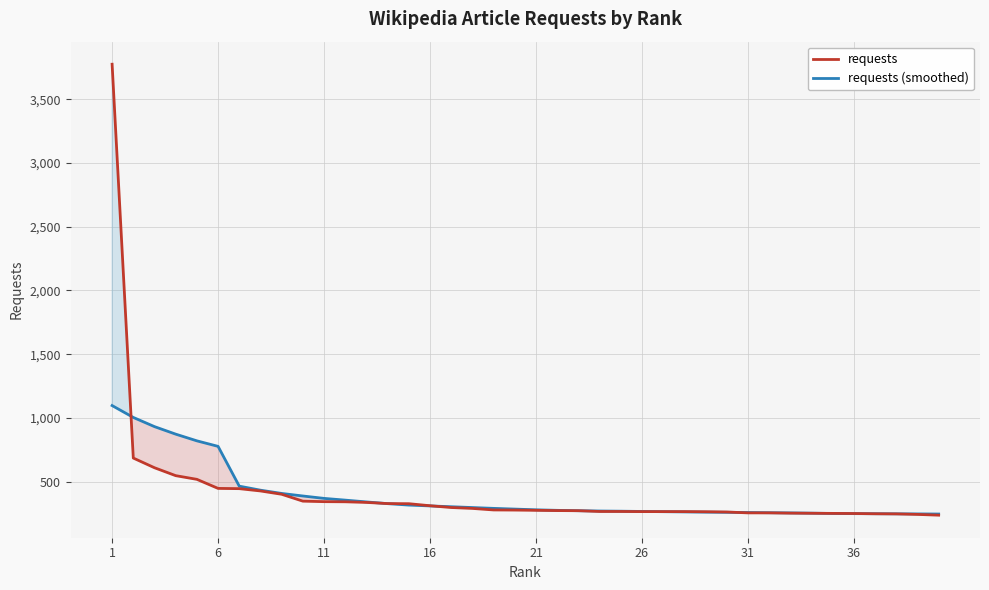

What is the maximum value for requests (smoothed)?

1096.7